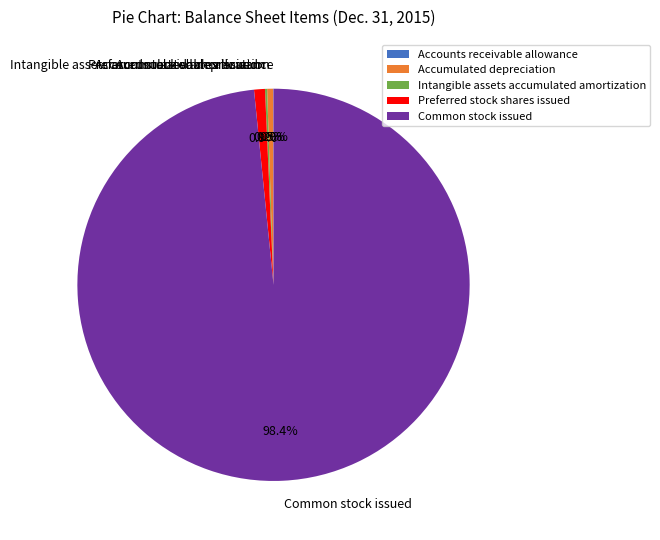

What percentage is NOT represented by Preferred stock shares issued?

99.1%